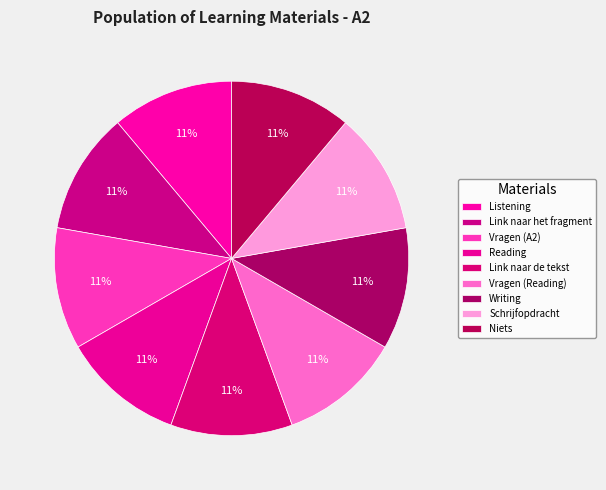

Is it true that Listening is 11% of the pie?

True